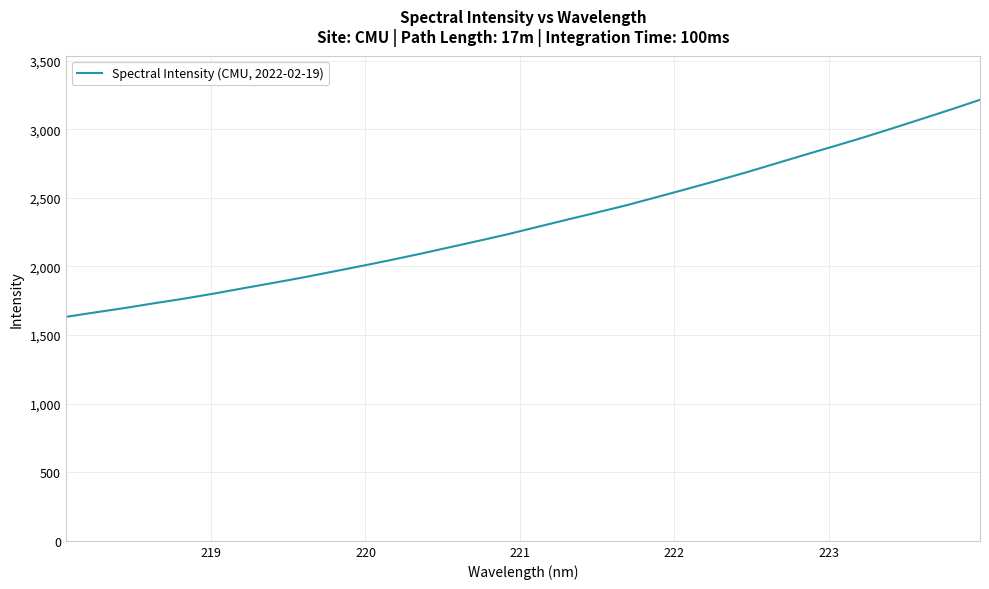

What is the smallest value displayed?

1632.1